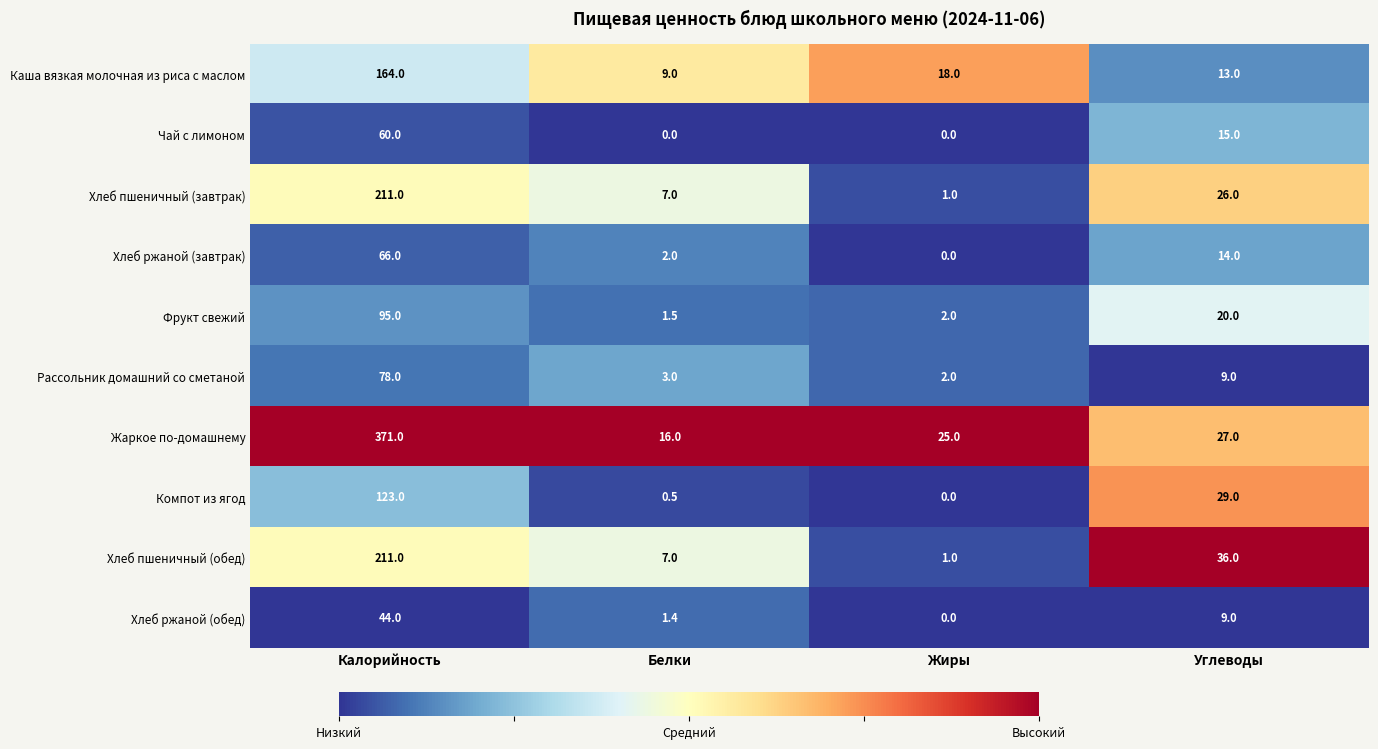

What is the sum of the Фрукт свежий values at Жиры and Калорийность?

97.0